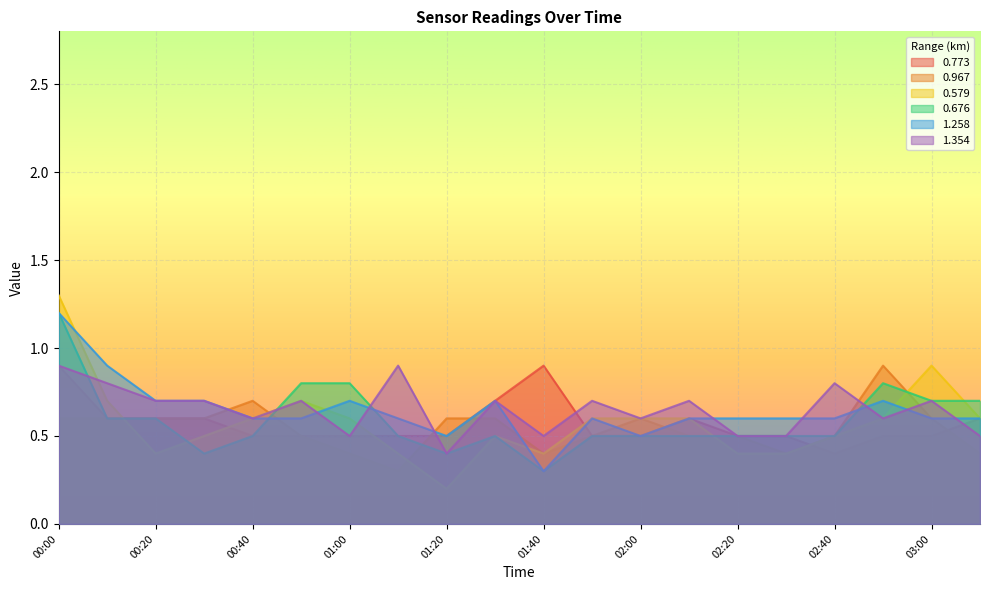

How many lines are shown in the chart?

6